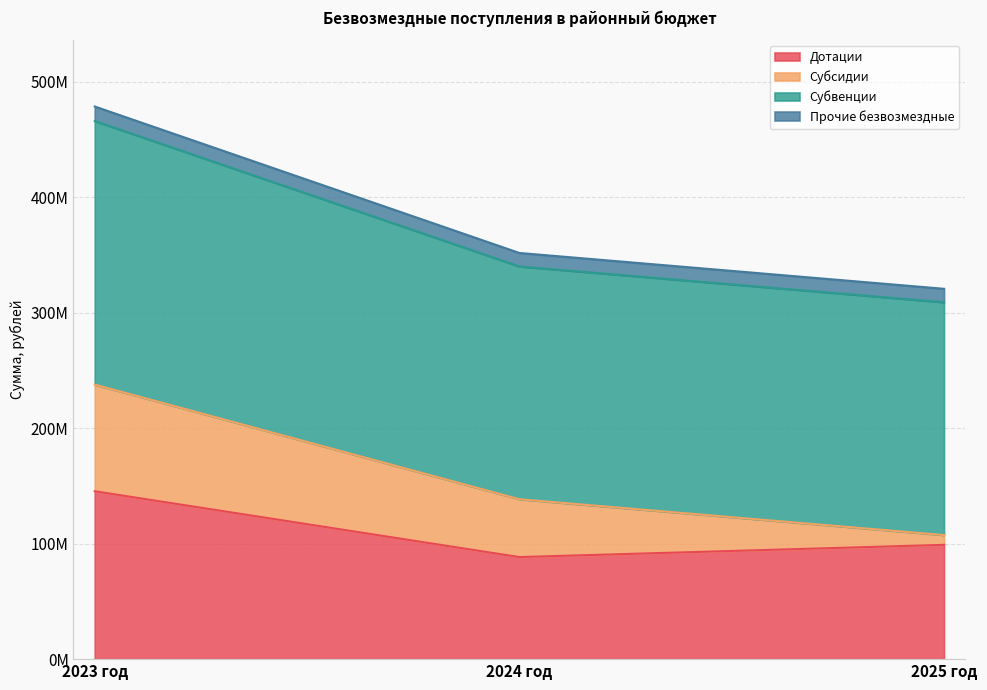

What is the sum of the Дотации values at 2025 год and 2024 год?

187414079.0